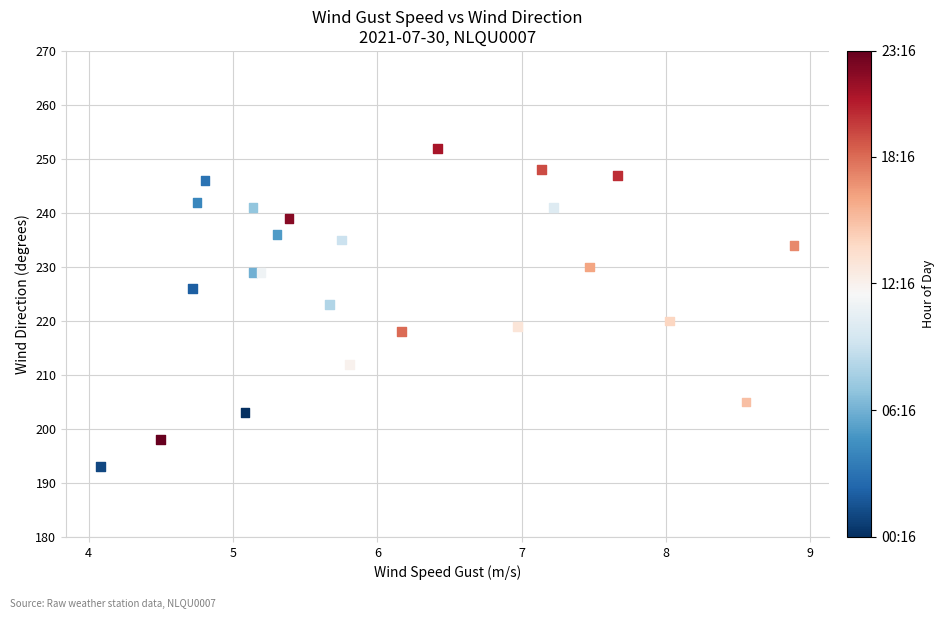

What is the range of Y values (max minus min)?

59